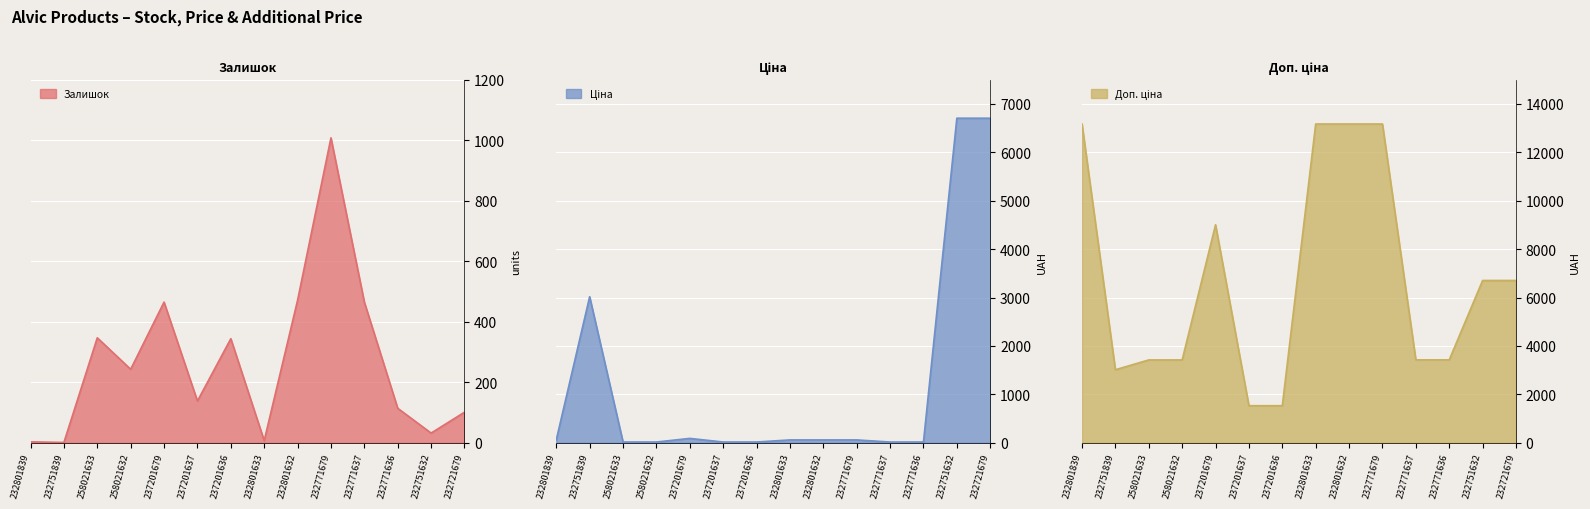

What is the total value across all series at 232801633?

13237.0